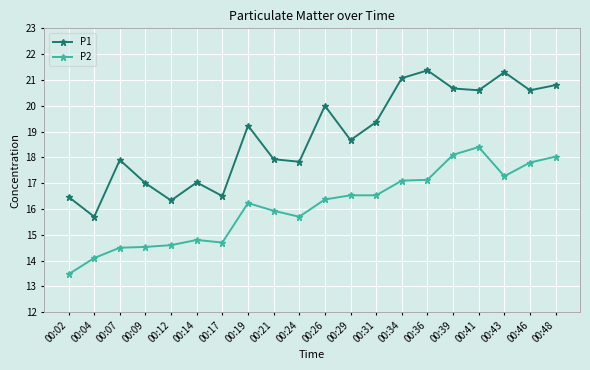

Rank the series at 00:48 from lowest to highest value.

P2, P1